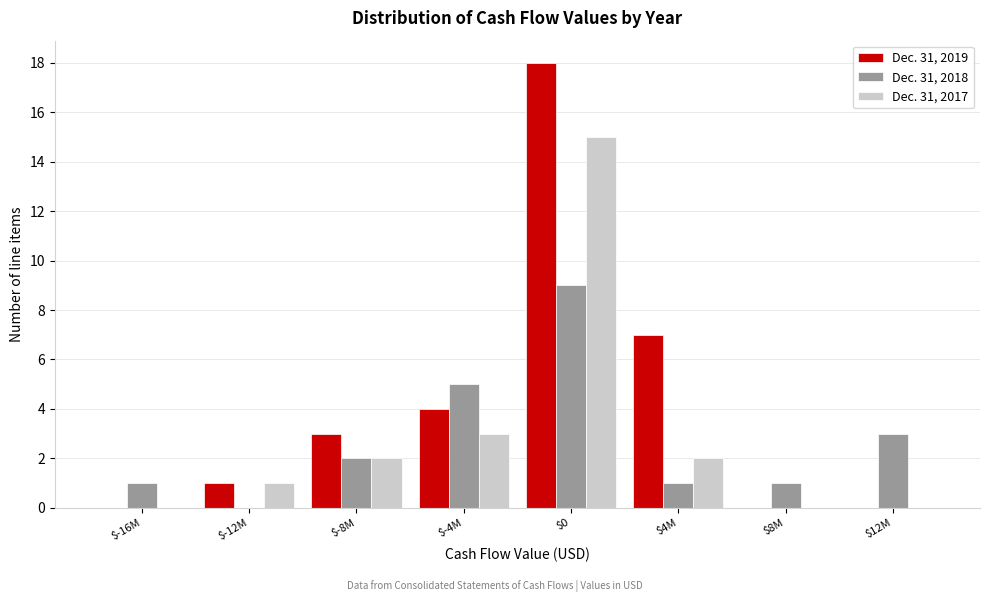

What is the maximum value shown in the chart?

18